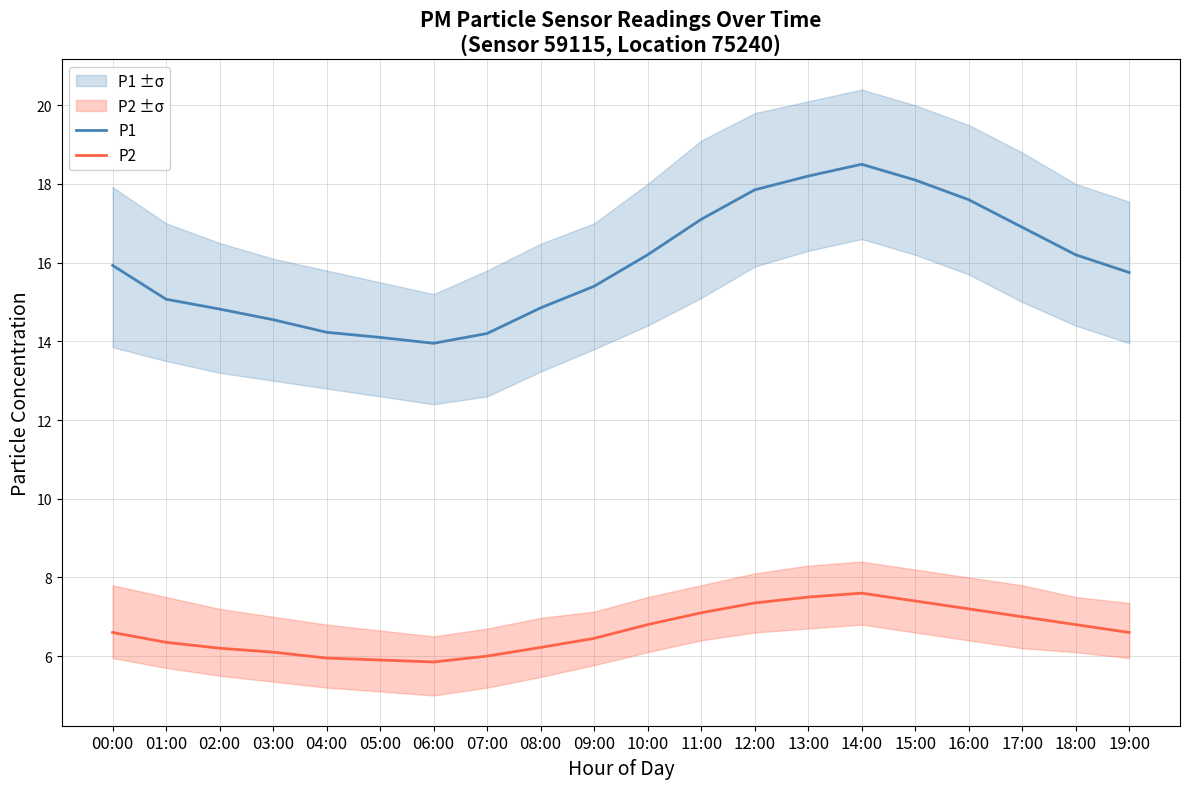

What position from the left is 07:00?

8